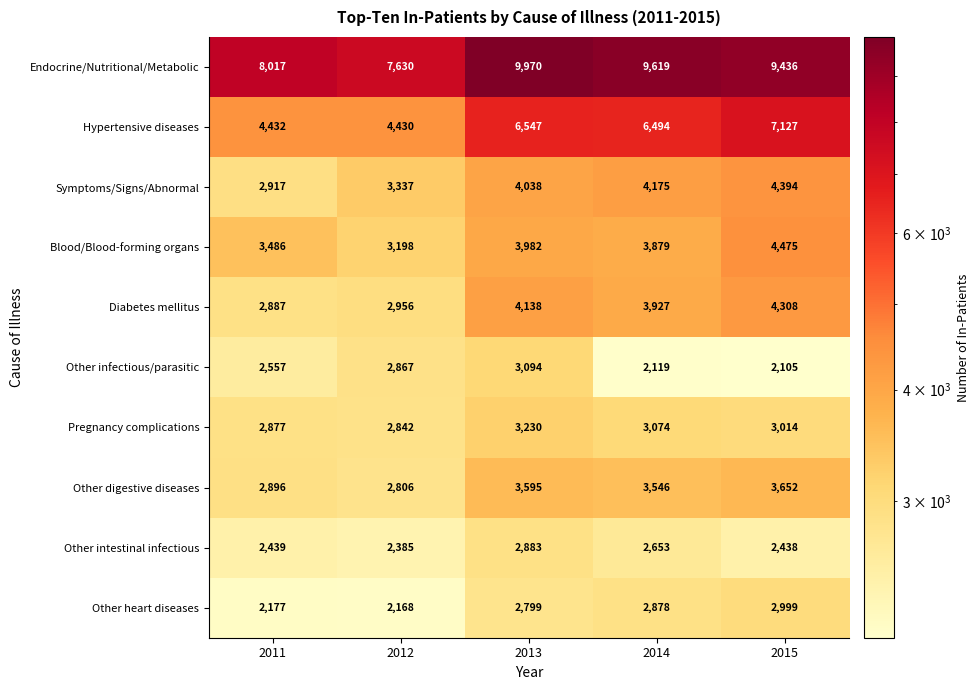

What is the difference between the highest and lowest values at 2013?

7171